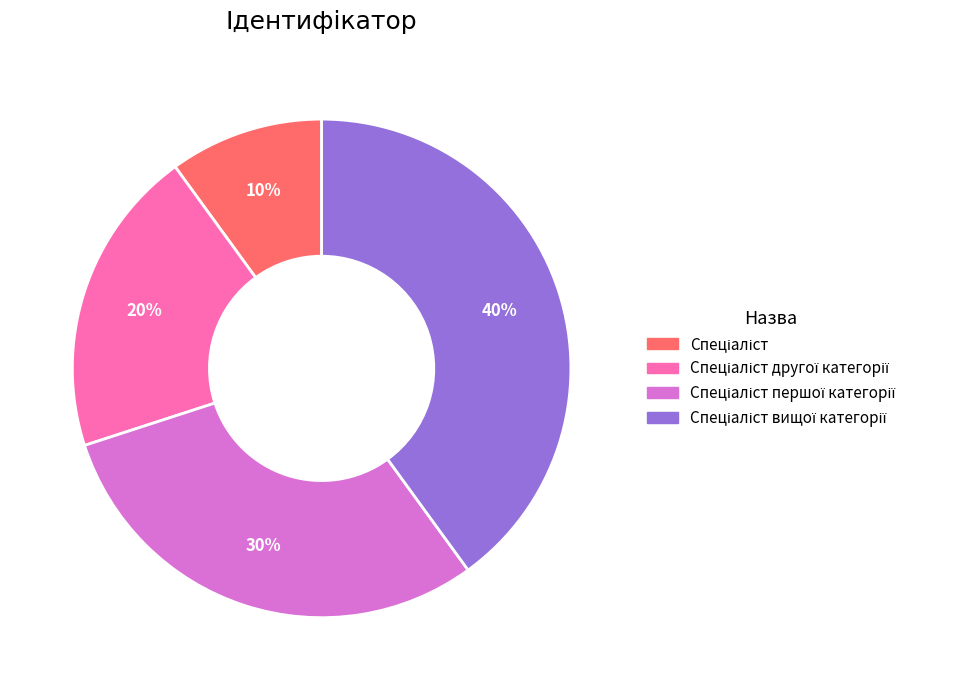

Is there any slice that represents more than half of the pie?

No